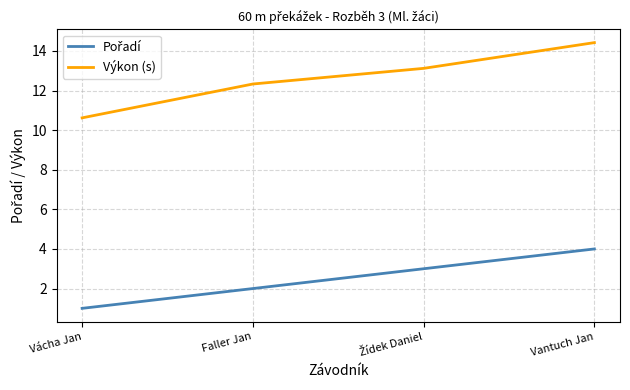

What is the maximum value shown in the chart?

14.4